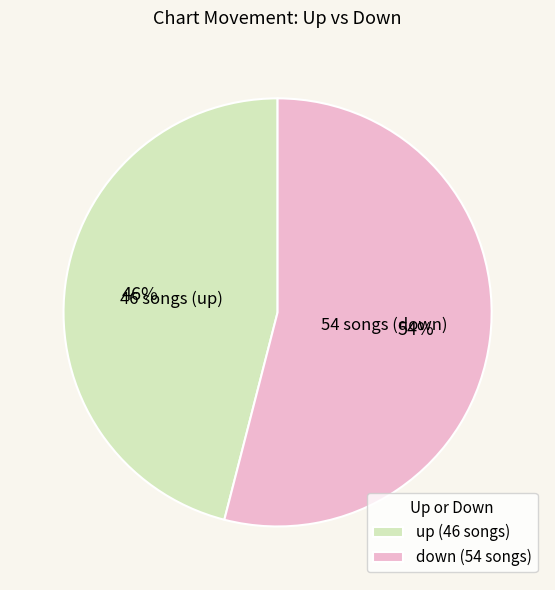

Is it true that up is 60% of the pie?

False